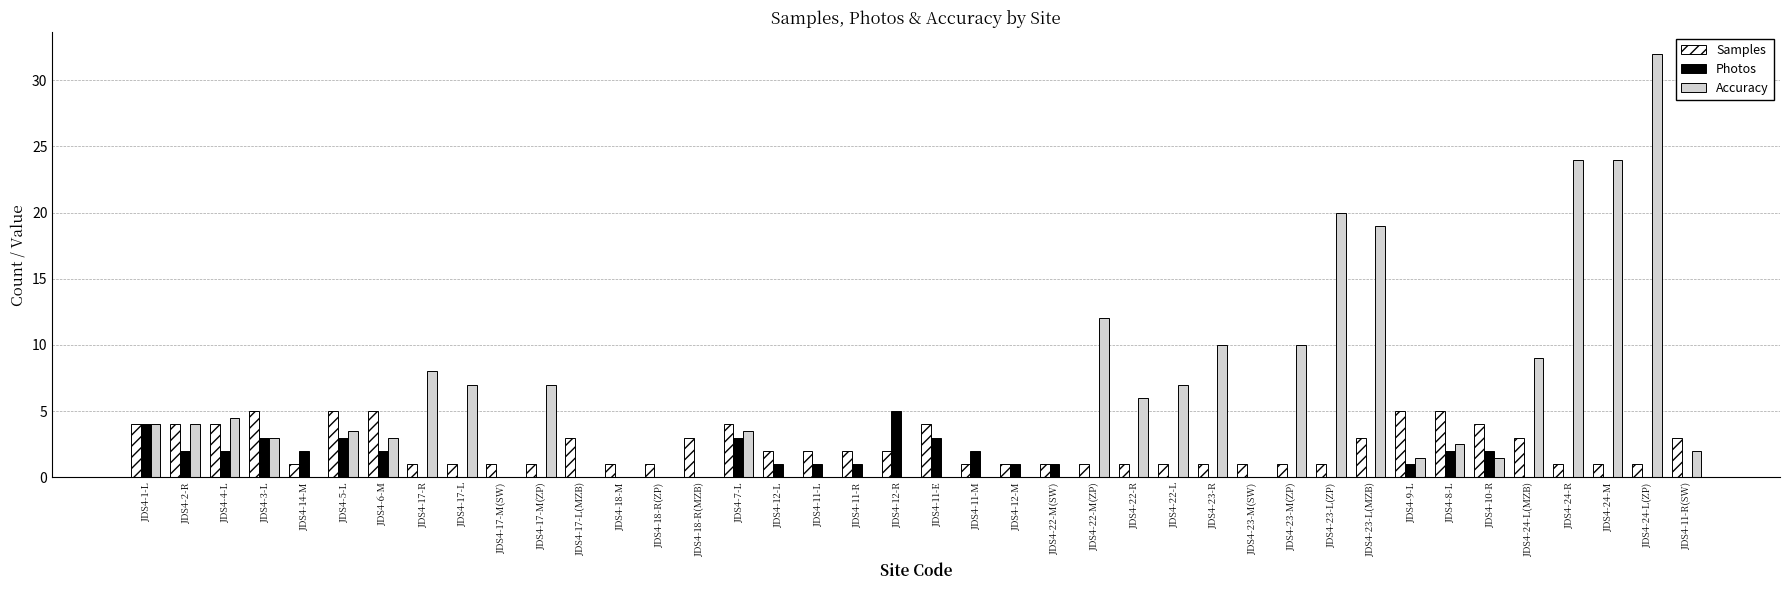

Does the chart contain stacked bars?

No